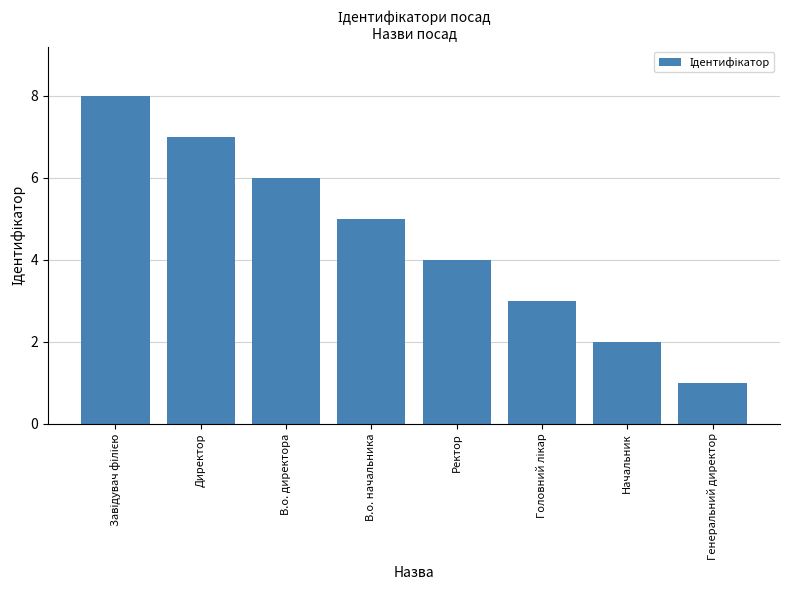

How many data points does each series have?

8